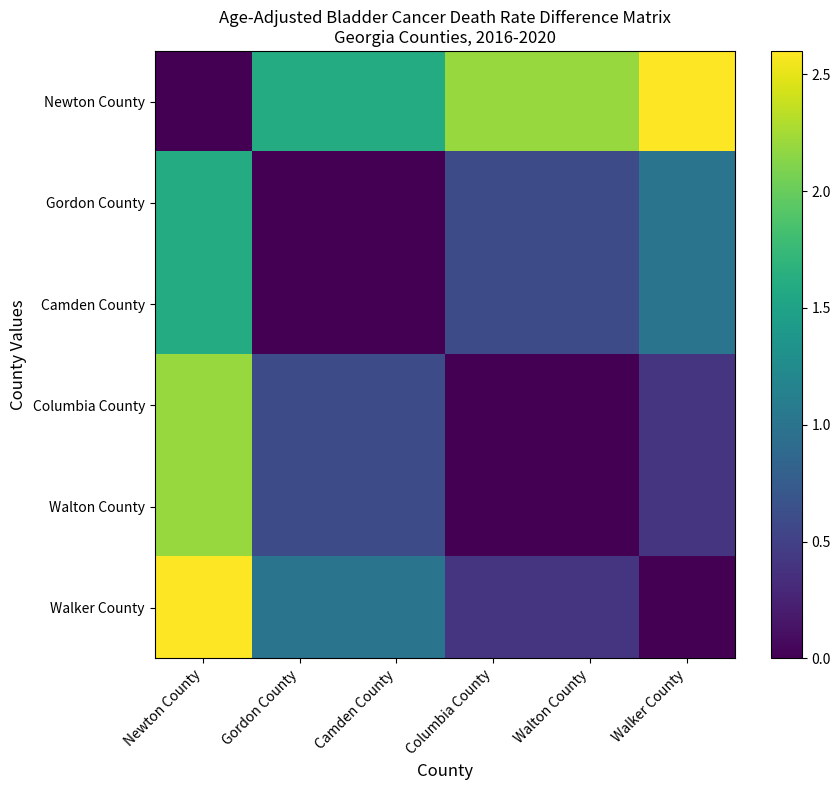

Reading left to right, extract all data points from this chart.

Newton County: Newton County=0.0	Gordon County=1.6	Camden County=1.6	Columbia County=2.2	Walton County=2.2	Walker County=2.6
Gordon County: Newton County=1.6	Gordon County=0.0	Camden County=0.0	Columbia County=0.6	Walton County=0.6	Walker County=1.0
Camden County: Newton County=1.6	Gordon County=0.0	Camden County=0.0	Columbia County=0.6	Walton County=0.6	Walker County=1.0
Columbia County: Newton County=2.2	Gordon County=0.6	Camden County=0.6	Columbia County=0.0	Walton County=0.0	Walker County=0.4
Walton County: Newton County=2.2	Gordon County=0.6	Camden County=0.6	Columbia County=0.0	Walton County=0.0	Walker County=0.4
Walker County: Newton County=2.6	Gordon County=1.0	Camden County=1.0	Columbia County=0.4	Walton County=0.4	Walker County=0.0